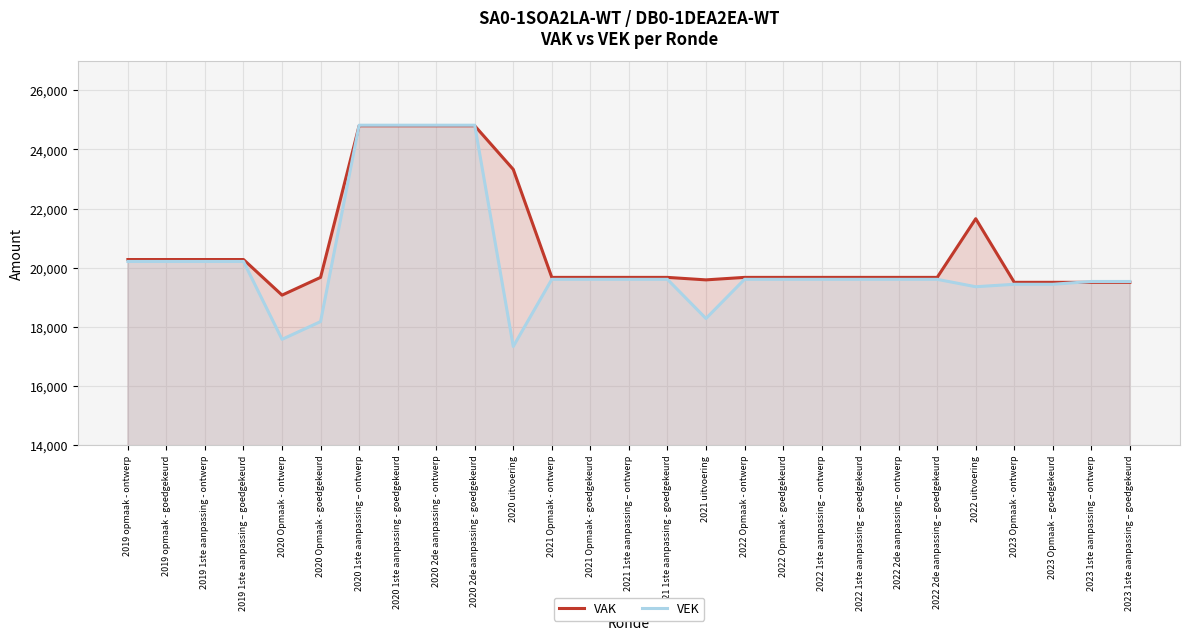

At which category is the sum across all series the highest?

2020 1ste aanpassing – ontwerp